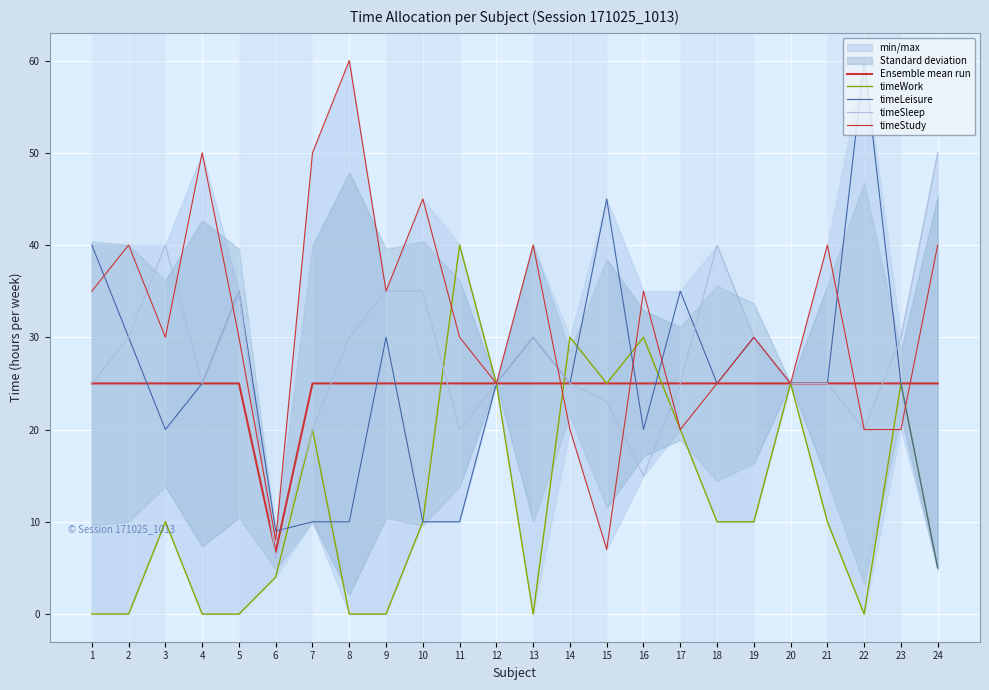

Where does the timeSleep series first go above 25?

2